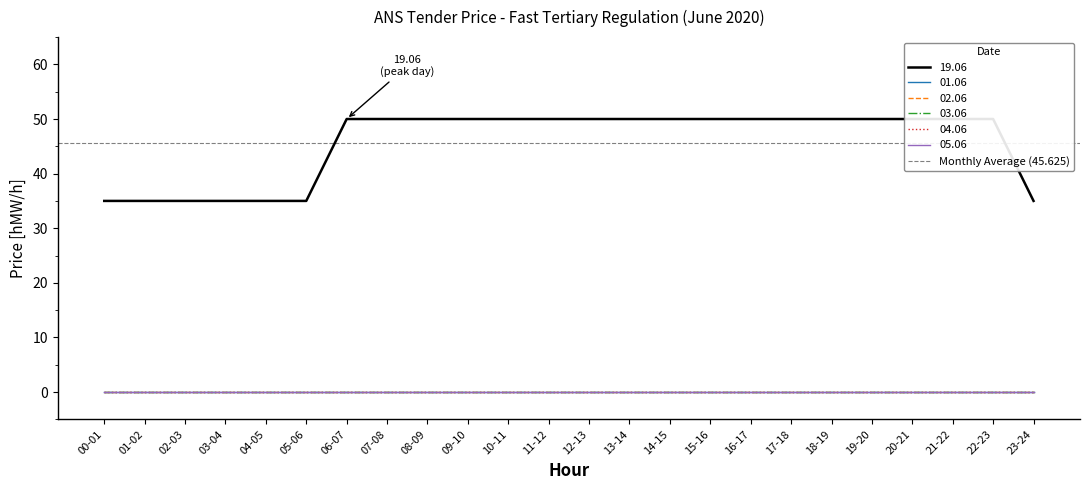

Reading right to left, list all the values displayed in this chart.

19.06: 23-24=35	22-23=50	21-22=50	20-21=50	19-20=50	18-19=50	17-18=50	16-17=50	15-16=50	14-15=50	13-14=50	12-13=50	11-12=50	10-11=50	09-10=50	08-09=50	07-08=50	06-07=50	05-06=35	04-05=35	03-04=35	02-03=35	01-02=35	00-01=35
01.06: 23-24=0	22-23=0	21-22=0	20-21=0	19-20=0	18-19=0	17-18=0	16-17=0	15-16=0	14-15=0	13-14=0	12-13=0	11-12=0	10-11=0	09-10=0	08-09=0	07-08=0	06-07=0	05-06=0	04-05=0	03-04=0	02-03=0	01-02=0	00-01=0
02.06: 23-24=0	22-23=0	21-22=0	20-21=0	19-20=0	18-19=0	17-18=0	16-17=0	15-16=0	14-15=0	13-14=0	12-13=0	11-12=0	10-11=0	09-10=0	08-09=0	07-08=0	06-07=0	05-06=0	04-05=0	03-04=0	02-03=0	01-02=0	00-01=0
03.06: 23-24=0	22-23=0	21-22=0	20-21=0	19-20=0	18-19=0	17-18=0	16-17=0	15-16=0	14-15=0	13-14=0	12-13=0	11-12=0	10-11=0	09-10=0	08-09=0	07-08=0	06-07=0	05-06=0	04-05=0	03-04=0	02-03=0	01-02=0	00-01=0
04.06: 23-24=0	22-23=0	21-22=0	20-21=0	19-20=0	18-19=0	17-18=0	16-17=0	15-16=0	14-15=0	13-14=0	12-13=0	11-12=0	10-11=0	09-10=0	08-09=0	07-08=0	06-07=0	05-06=0	04-05=0	03-04=0	02-03=0	01-02=0	00-01=0
05.06: 23-24=0	22-23=0	21-22=0	20-21=0	19-20=0	18-19=0	17-18=0	16-17=0	15-16=0	14-15=0	13-14=0	12-13=0	11-12=0	10-11=0	09-10=0	08-09=0	07-08=0	06-07=0	05-06=0	04-05=0	03-04=0	02-03=0	01-02=0	00-01=0